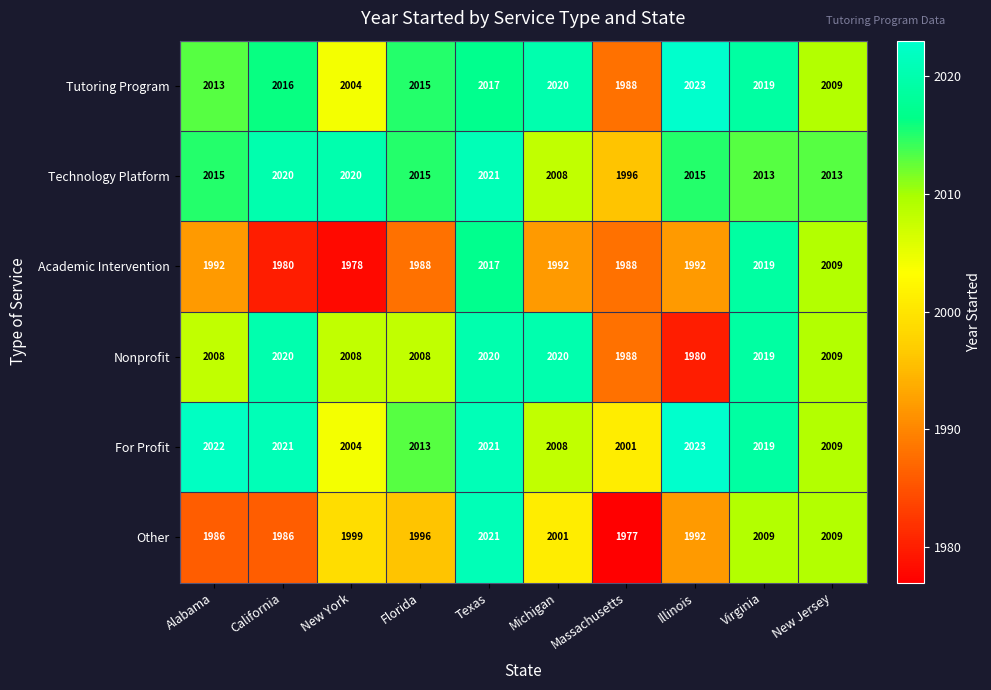

Is it true that Nonprofit equals 2009 at New Jersey?

True